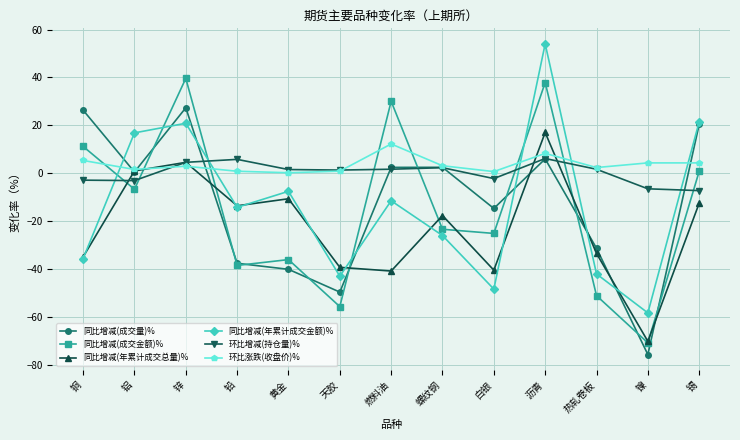

Which series has the largest total across all categories?

环比涨跌(收盘价)%